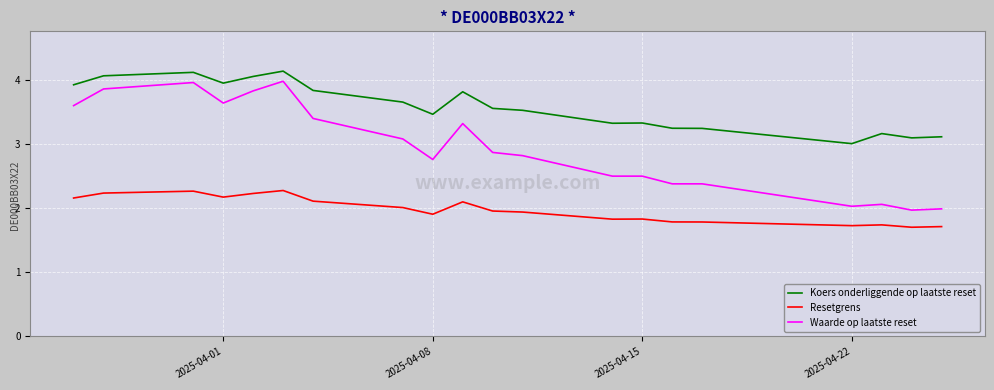

At how many categories does at least one series exceed 2?

20